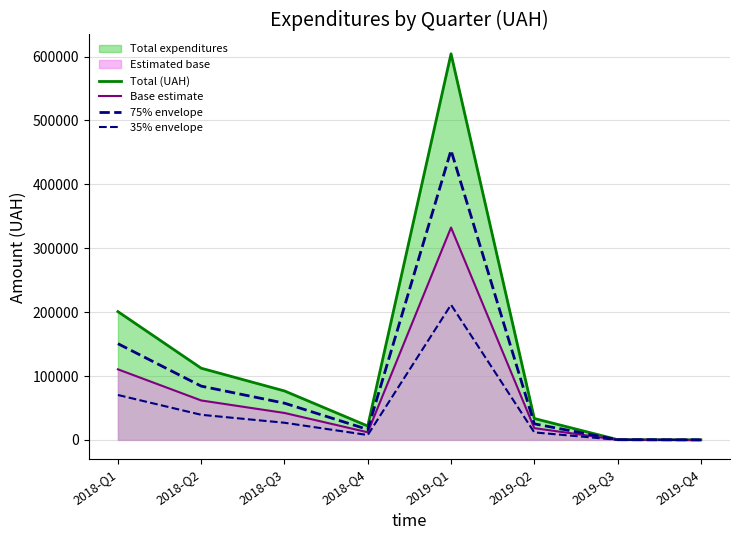

At how many categories does at least one series exceed 120961?

2